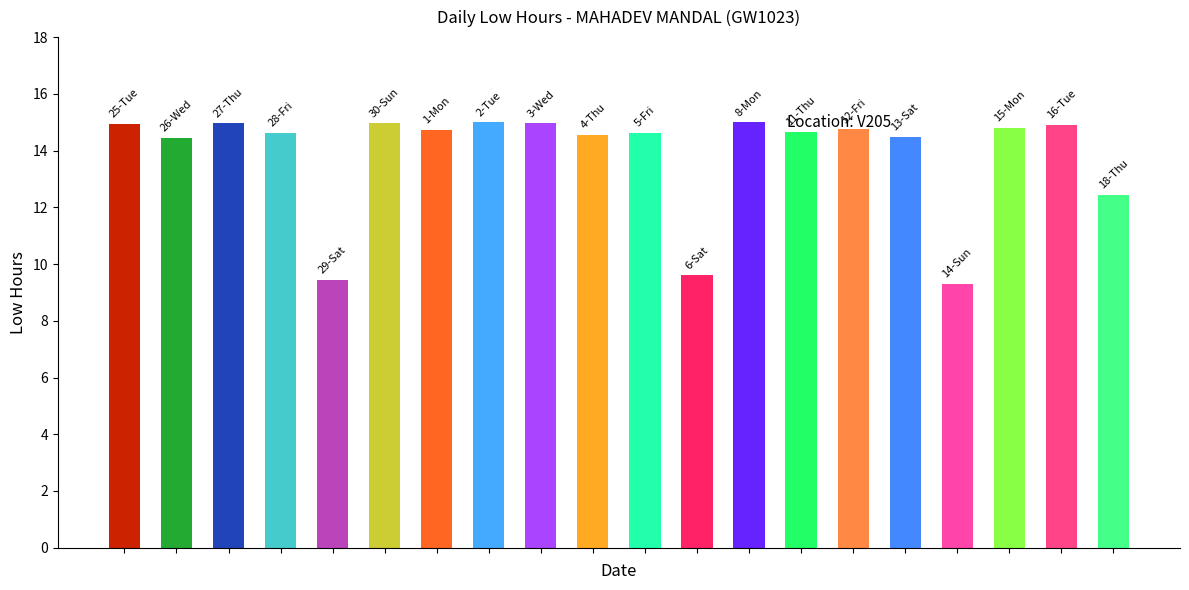

What is the greatest value displayed?

15.0